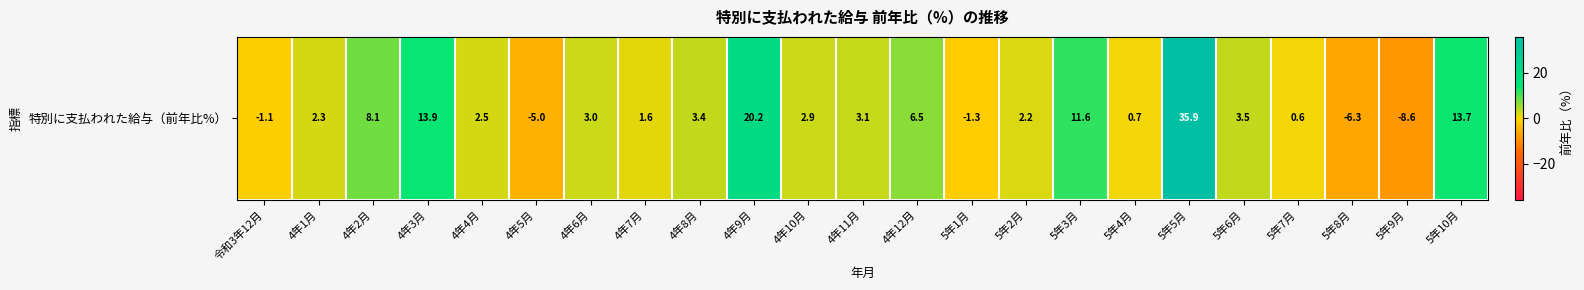

Between 5年10月 and 4年11月, which is larger?

5年10月